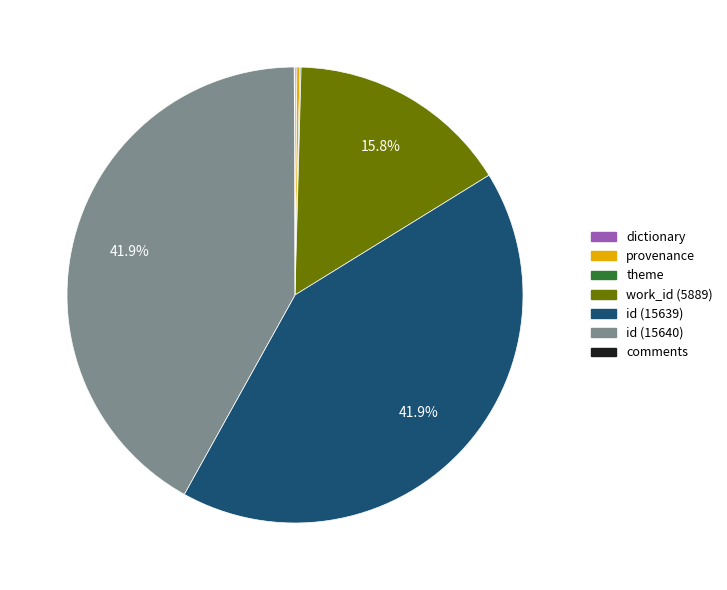

Does any single category account for the majority?

No